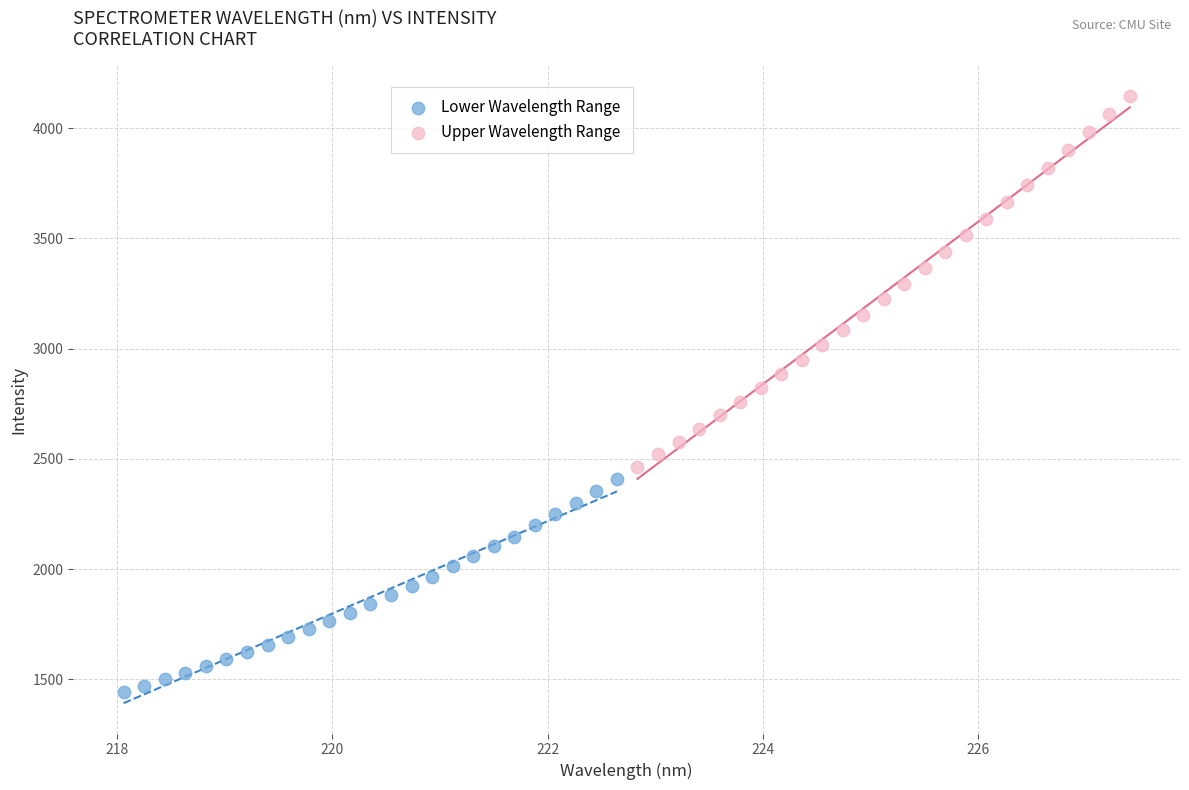

Which series contains the lowest Y value?

Lower Wavelength Range